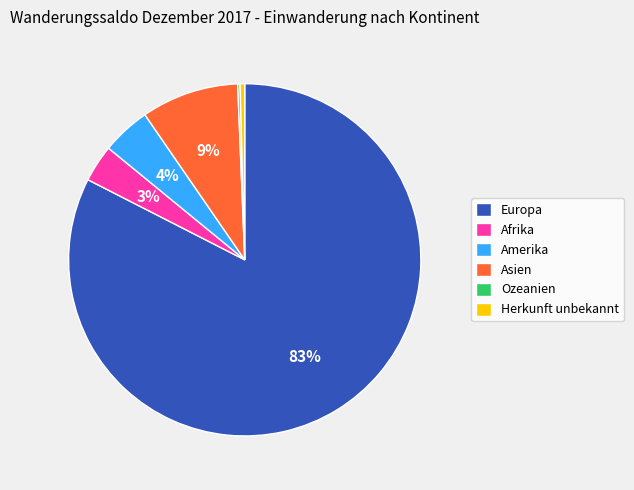

Combined, do Afrika and Asien account for over 50%?

No